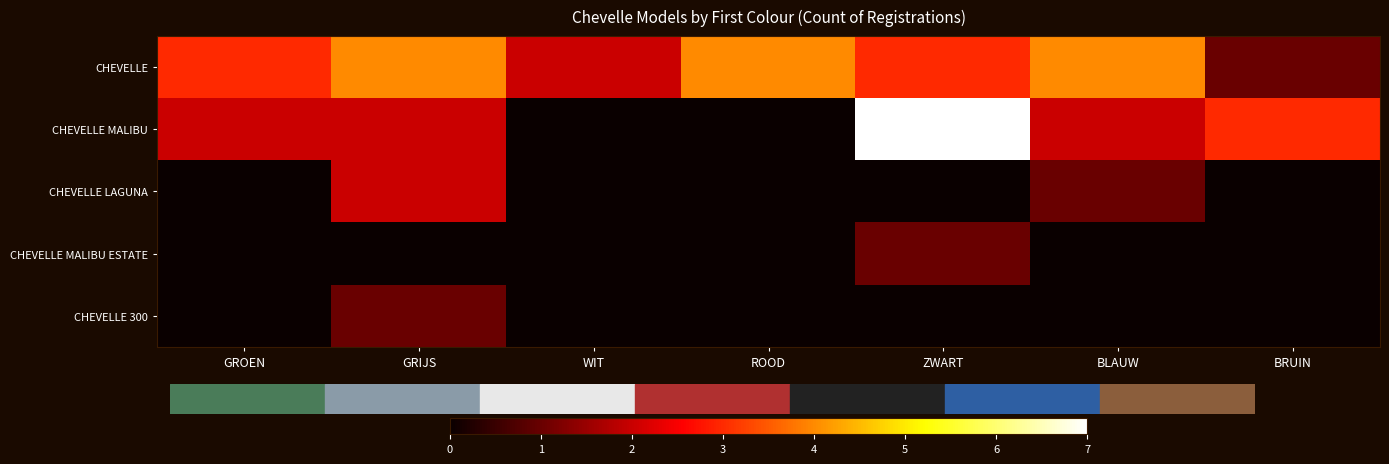

At how many categories does at least one series exceed 1?

7